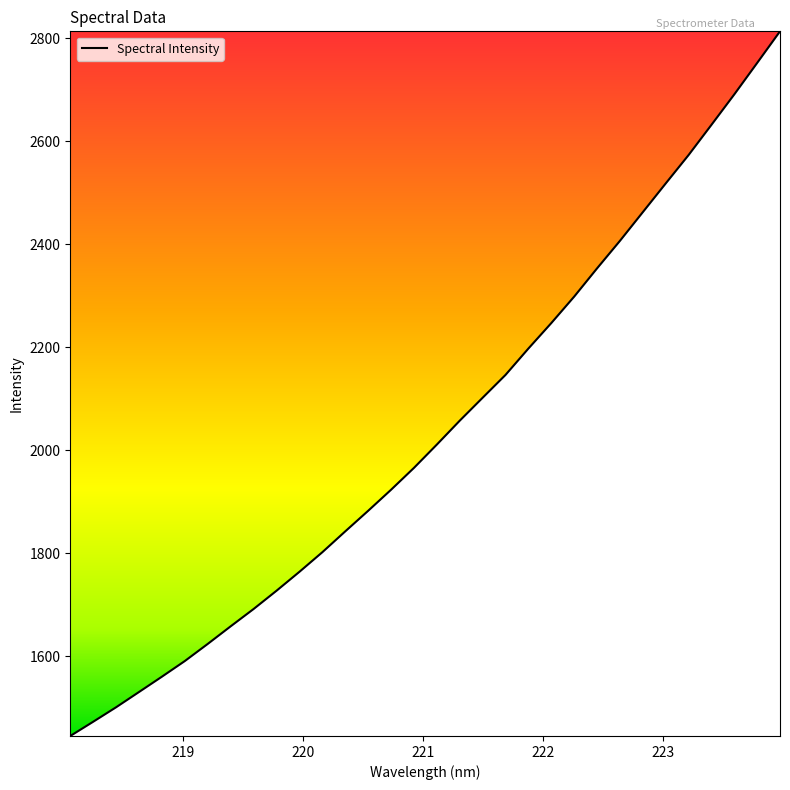

What is the maximum value shown in the chart?

2813.6